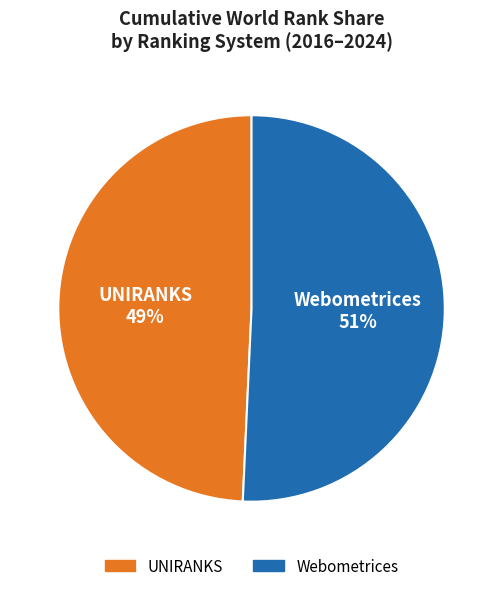

To the nearest percent, what is the average slice percentage?

50%